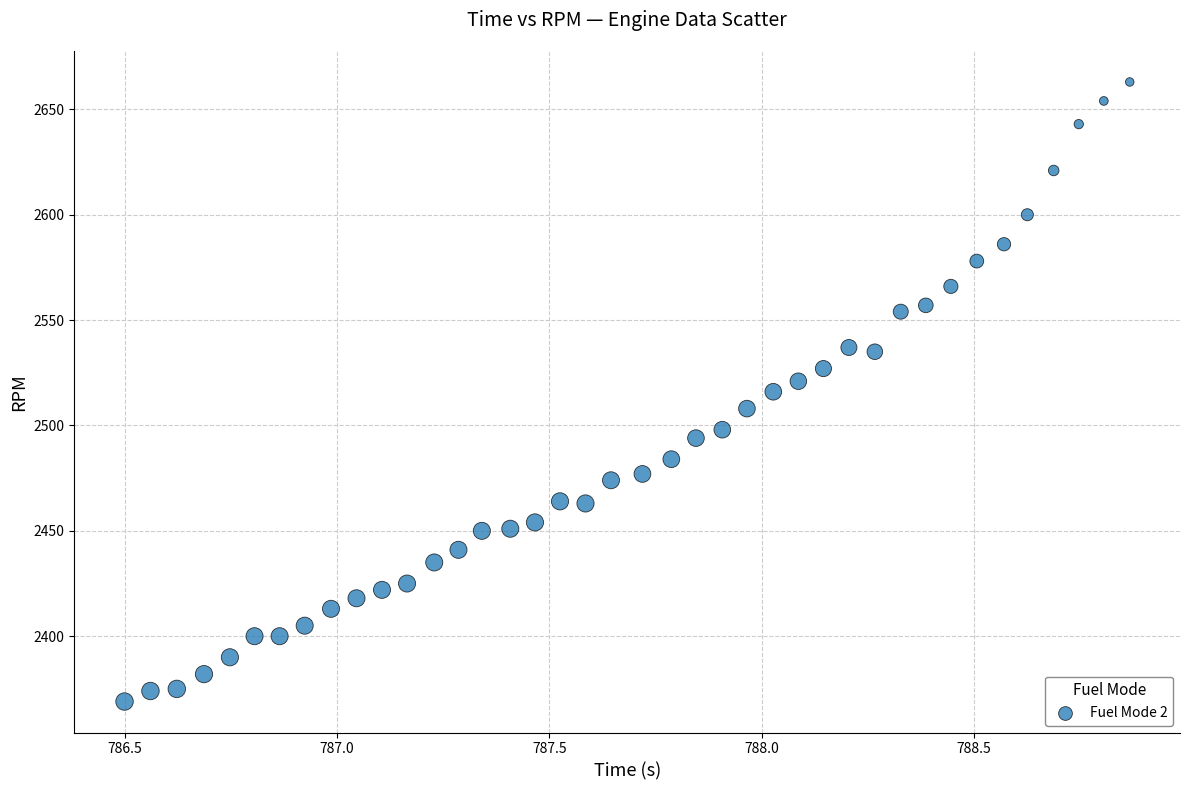

What is the range of Y values (max minus min)?

294